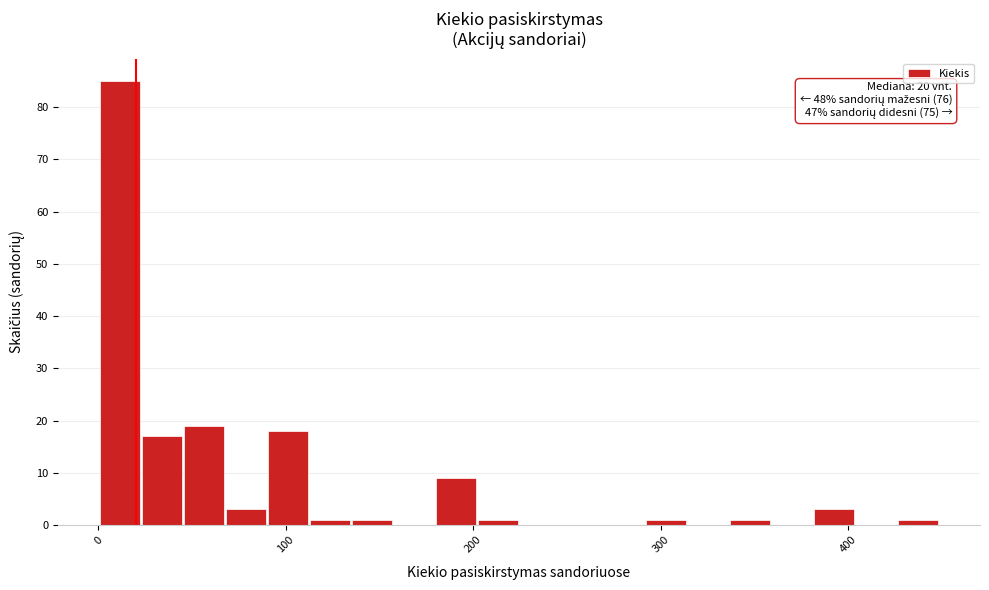

Read against the x-axis, roughly where is the centre of the tallest bar?

10